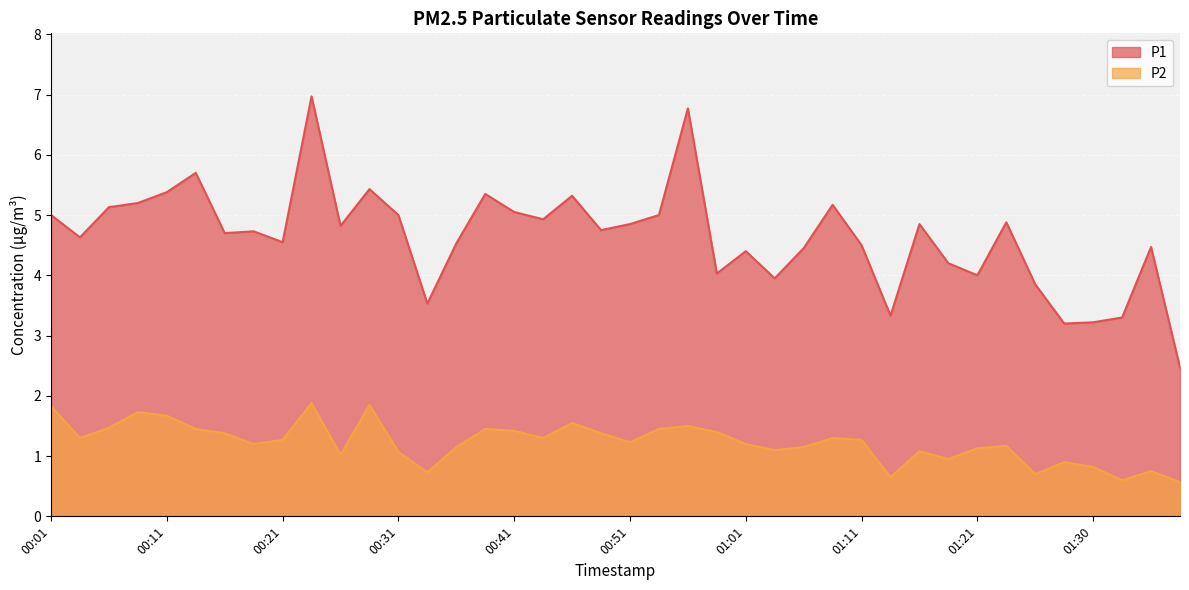

At which category does the chart reach its peak across all series?

00:24